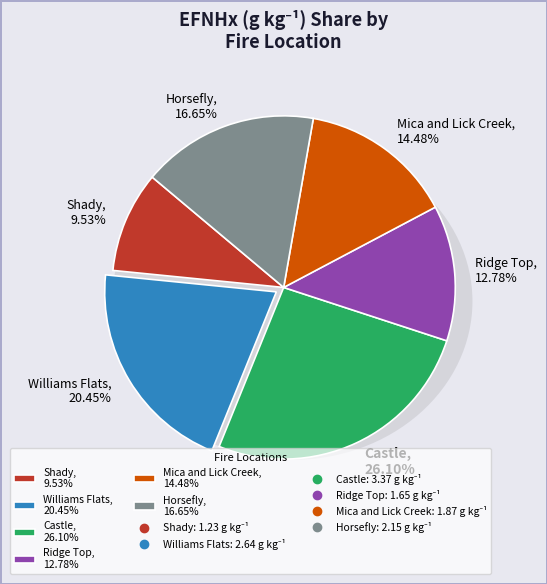

How many slices are in this pie chart?

6